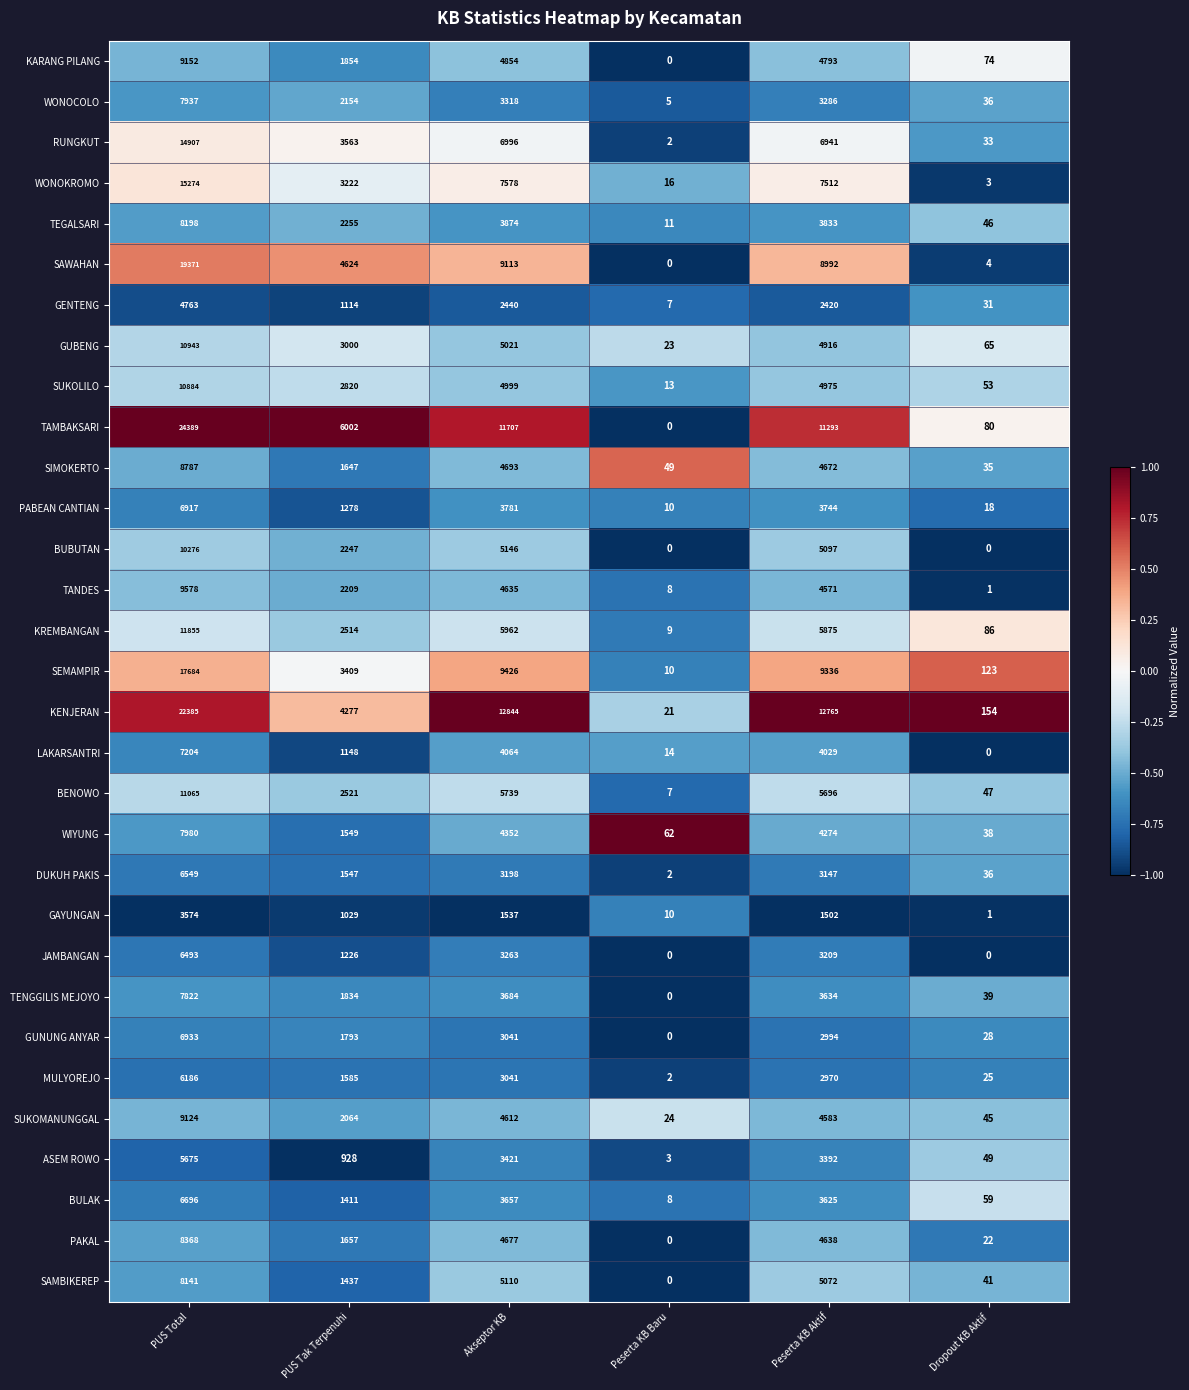

Is it true that TANDES equals 9578 at PUS Total?

True